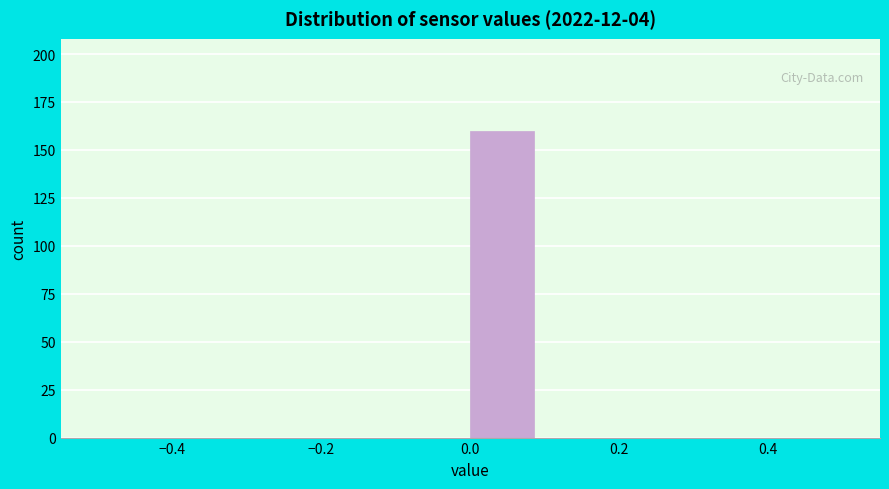

Reading left to right, list every bar in this chart as the range it spans on the x-axis followed by its height. The values are not printed on the chart, so give them approximately, as read against the axis.

-0.5 to -0.4: 0
-0.4 to -0.3: 0
-0.3 to -0.2: 0
-0.2 to -0.1: 0
-0.1 to 0.0: 0
0.0 to 0.1: 160
0.1 to 0.2: 0
0.2 to 0.3: 0
0.3 to 0.4: 0
0.4 to 0.5: 0